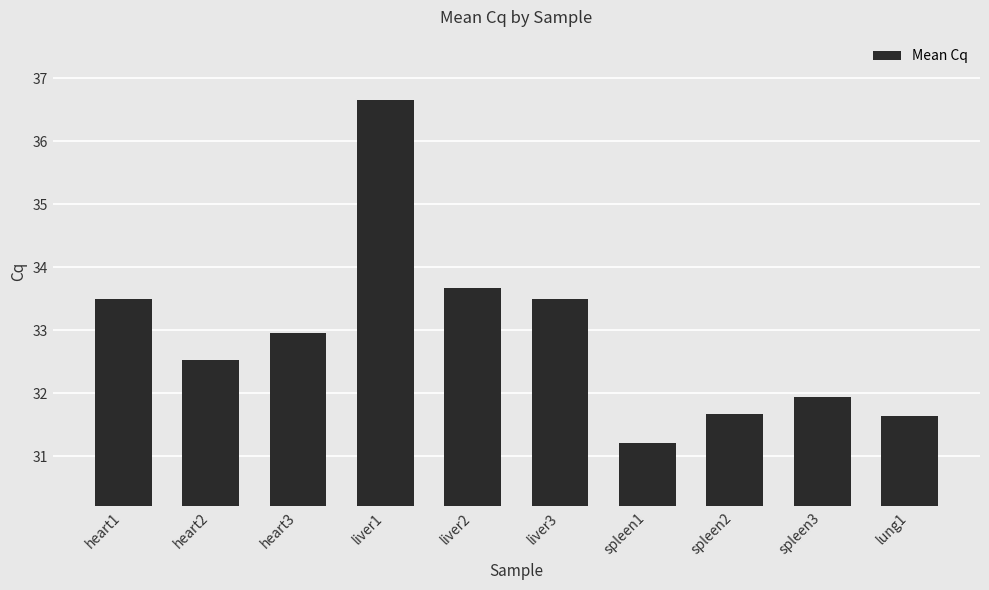

True or false: the data shows 53.5 at spleen2.

False